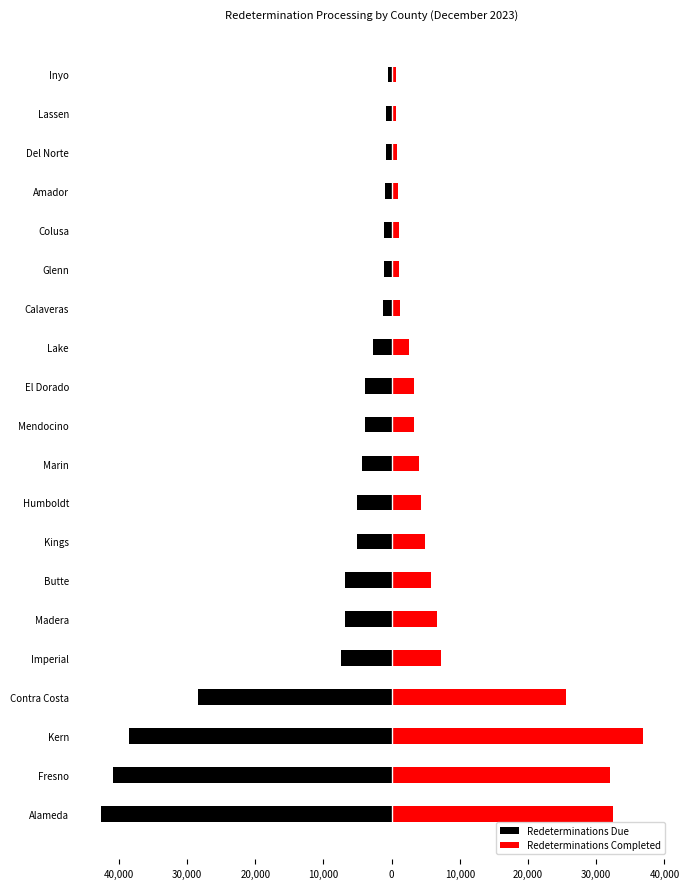

Rank the series by their average value, from highest to lowest.

Redeterminations Completed, Redeterminations Due